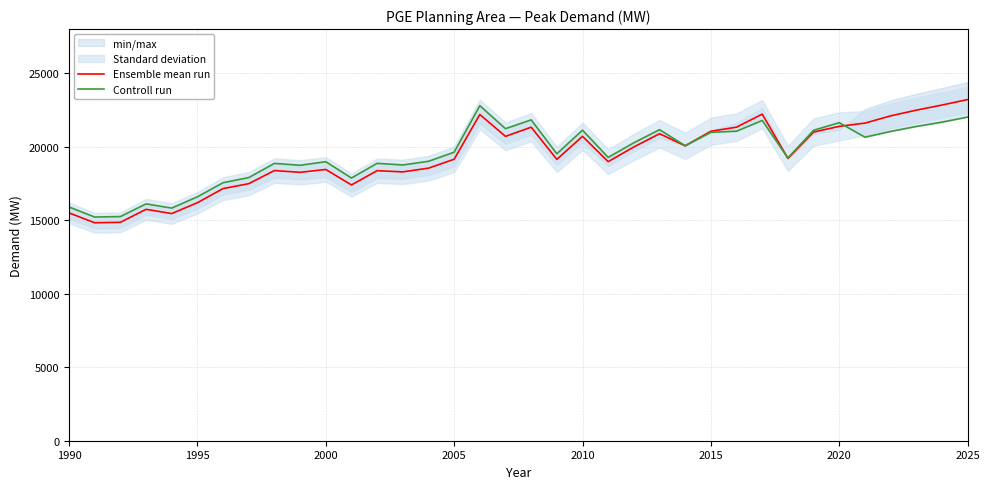

The value of Ensemble mean run at 2005 is 19146.0. True or false?

True